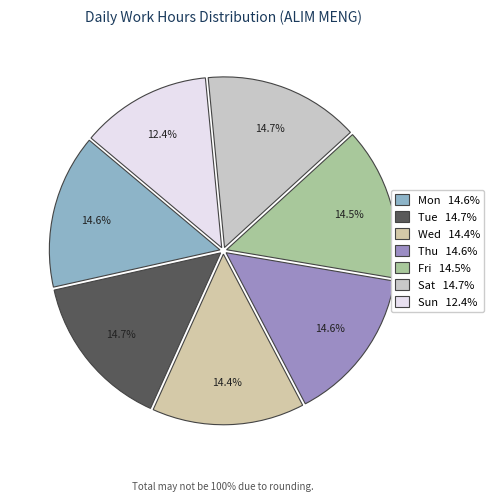

Rank the categories by value from lowest to highest.

Sun, Wed, Fri, Mon, Thu, Sat, Tue